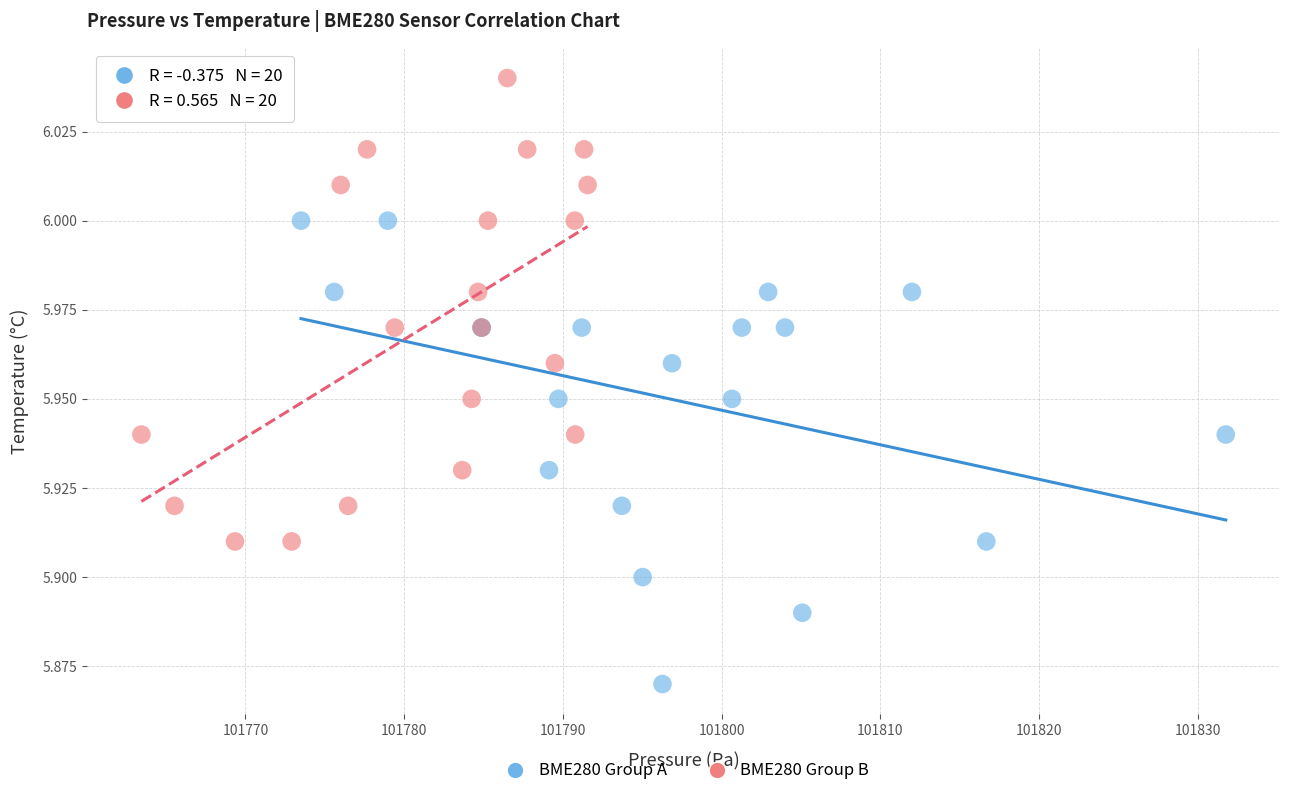

Which series contains the highest Y value?

BME280 Group B